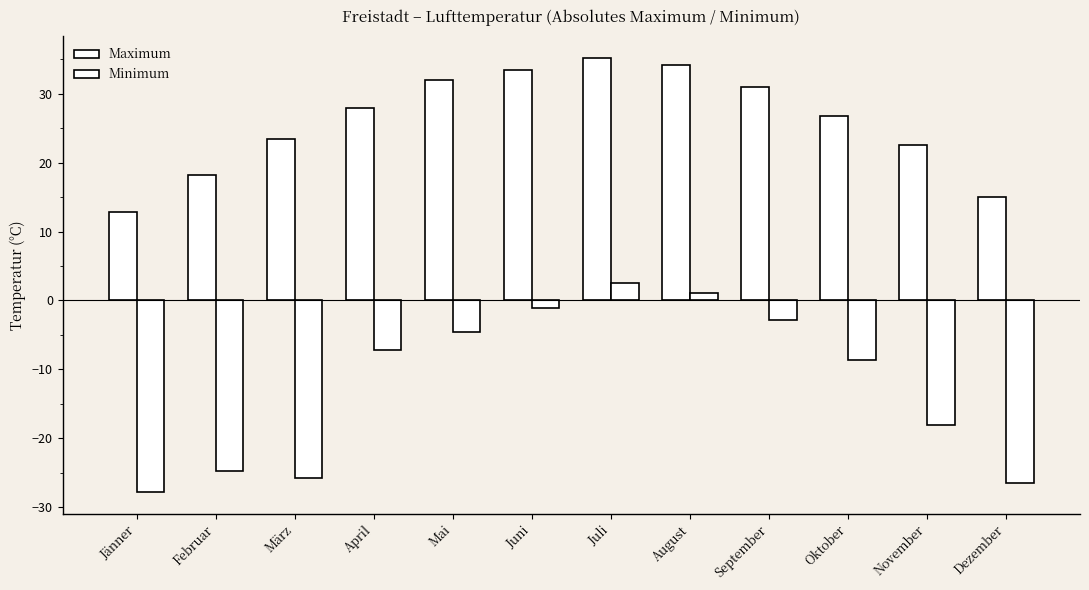

How many series are shown in this chart?

2